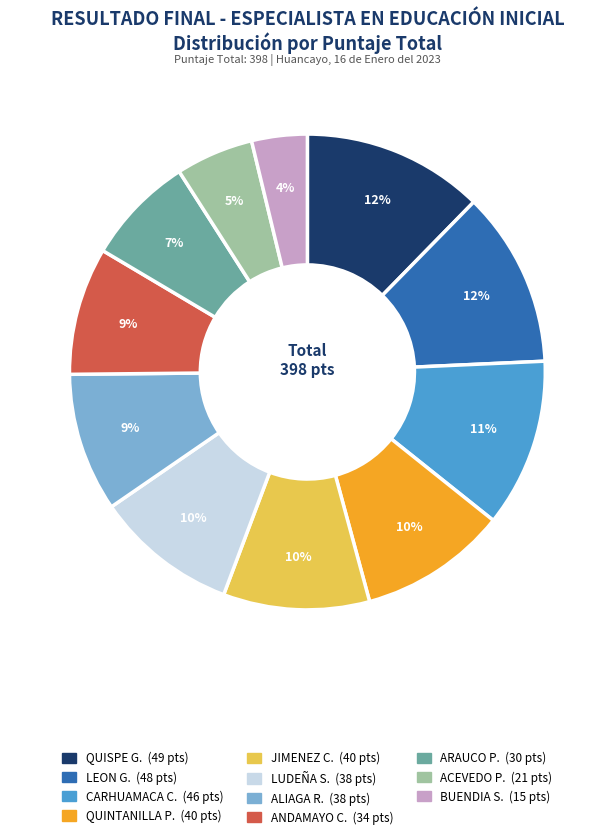

Does any single category account for the majority?

No